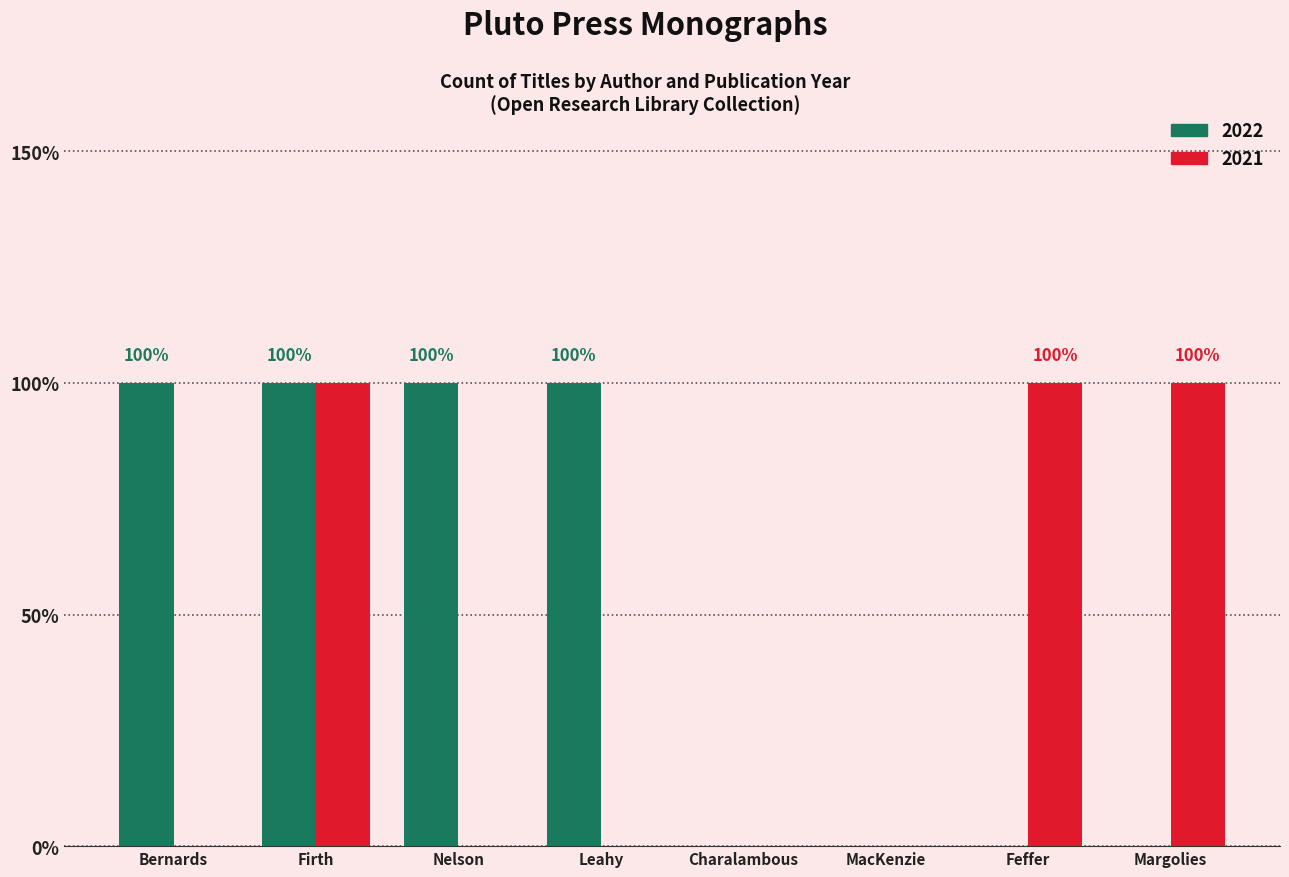

What is the maximum value for 2022?

1